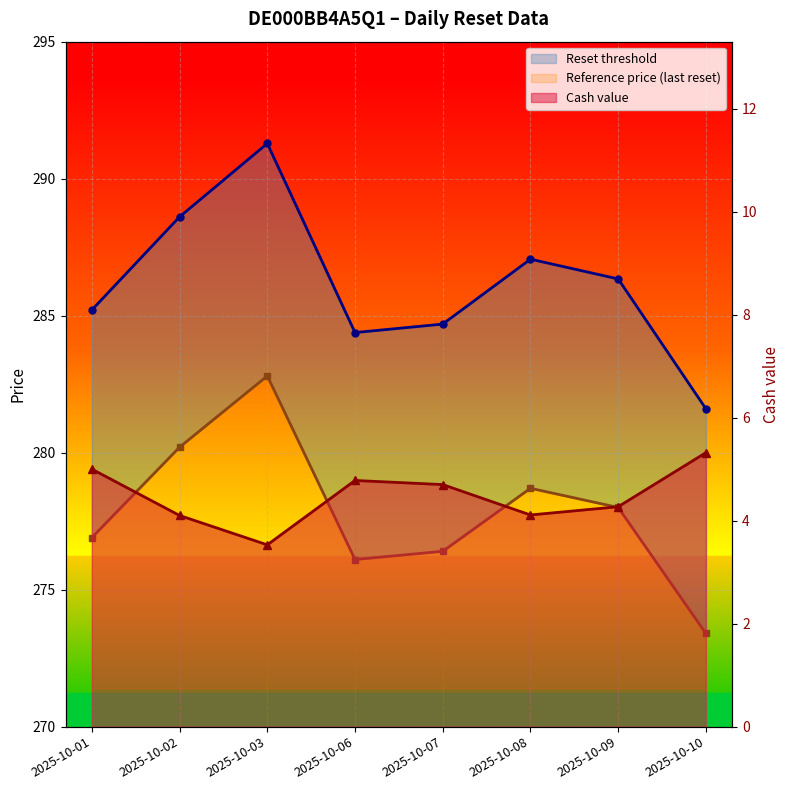

How many data points in Reset threshold are above 286?

4